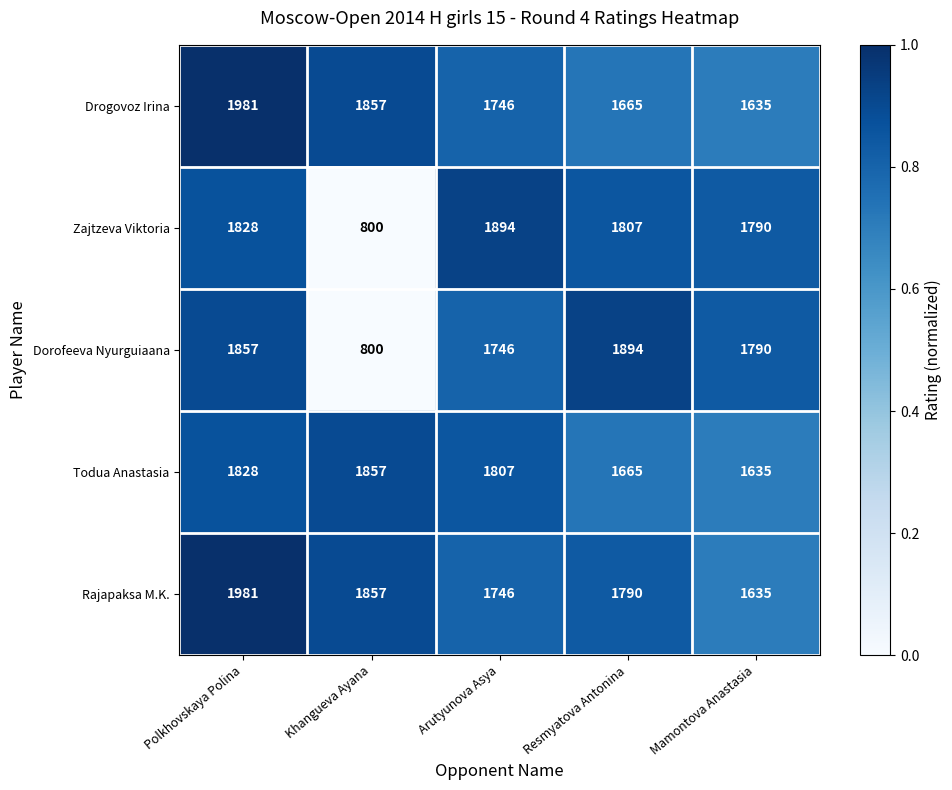

What is the spread (max minus min) of values at Polkhovskaya Polina?

153